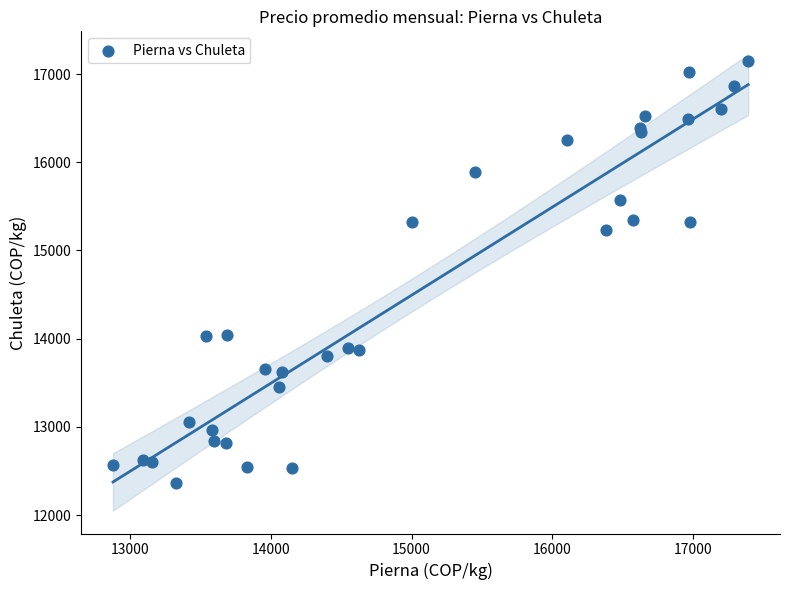

What Y value in the scatter plot is closest to 14755?

15230